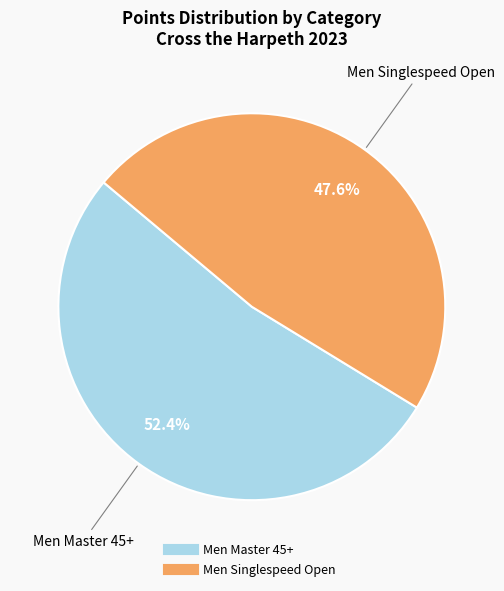

Which category has the smallest portion of the pie?

Men Singlespeed Open